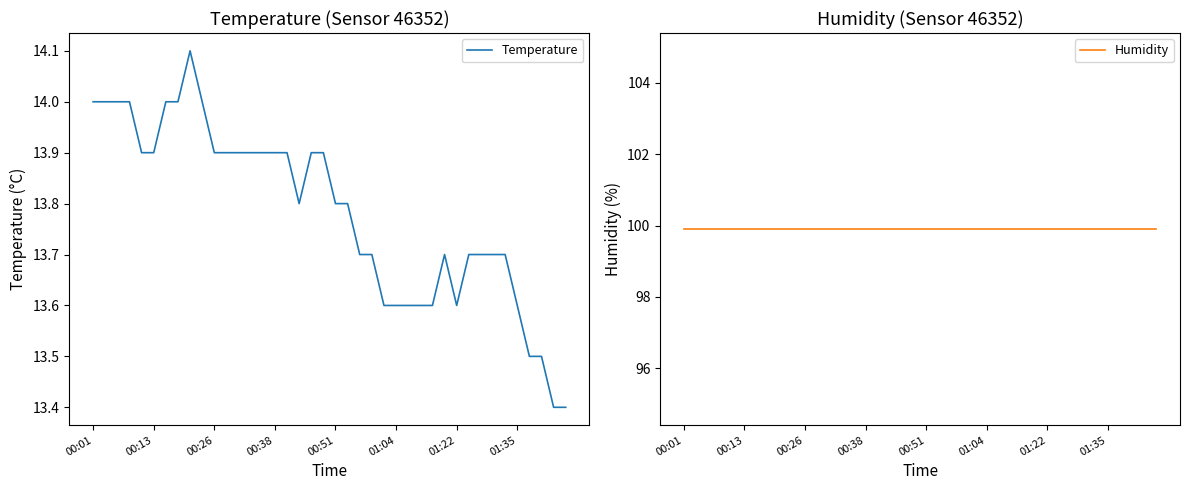

True or false: Temperature has a value of 19.3 at 00:26.

False